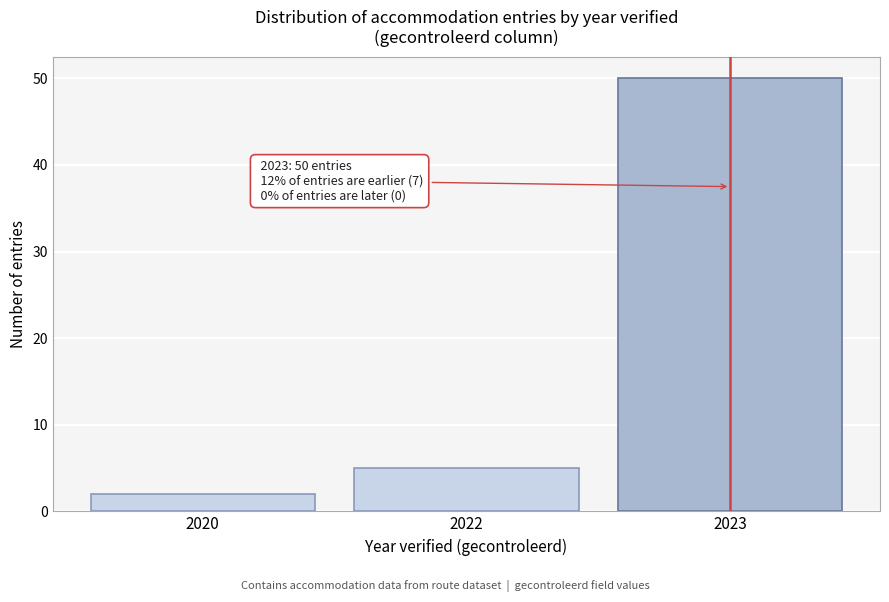

Reading right to left, transcribe all the data shown in this chart.

50	5	2